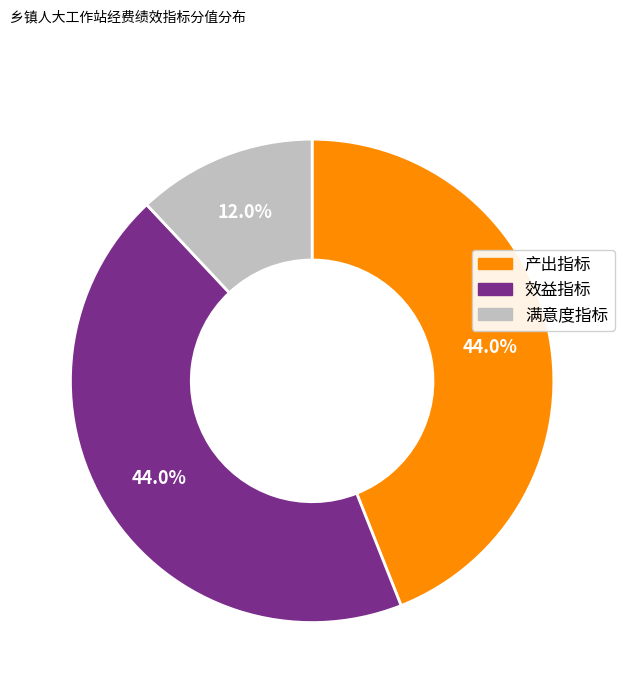

Approximately how many times larger is the value at 满意度指标 compared to 产出指标?

0.3